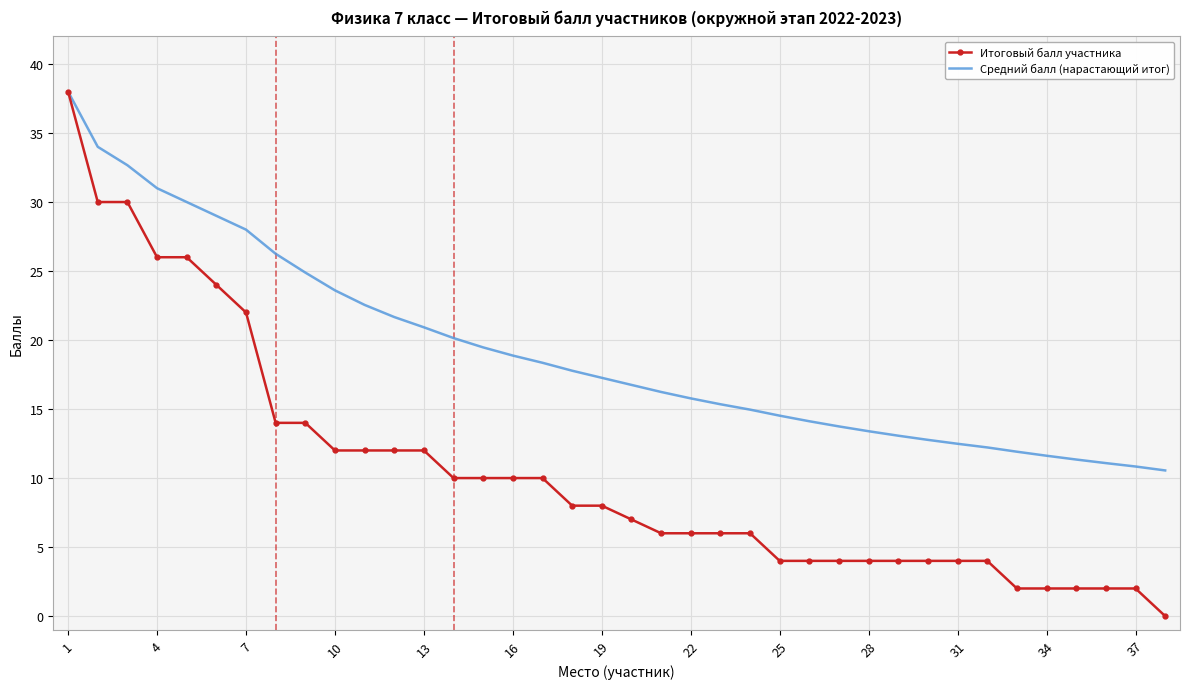

Which series has the largest total across all categories?

Средний балл (нарастающий итог)